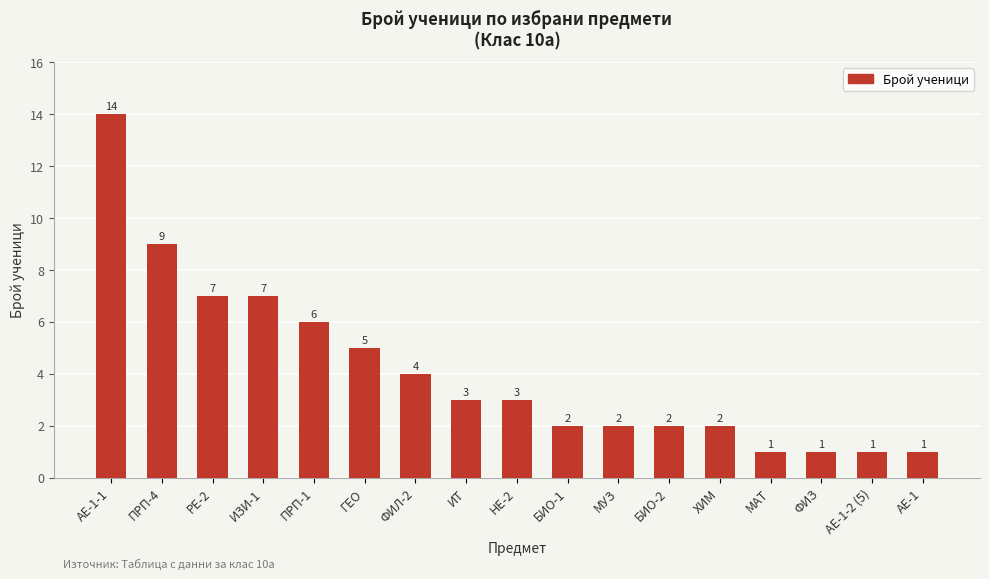

What position from the right is ИЗИ-1?

14